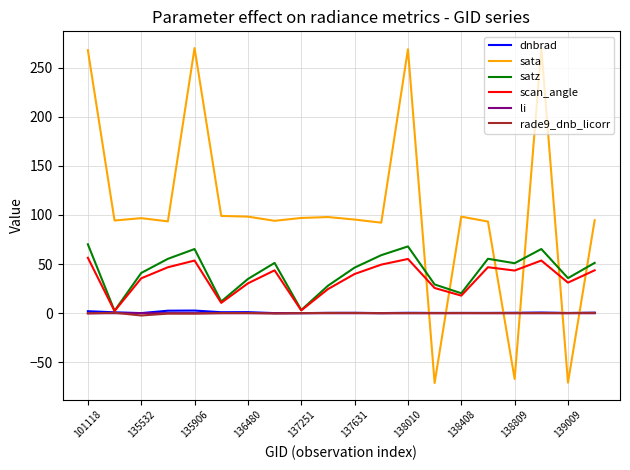

What are all the series names shown in the legend?

dnbrad, sata, satz, scan_angle, li, rade9_dnb_licorr